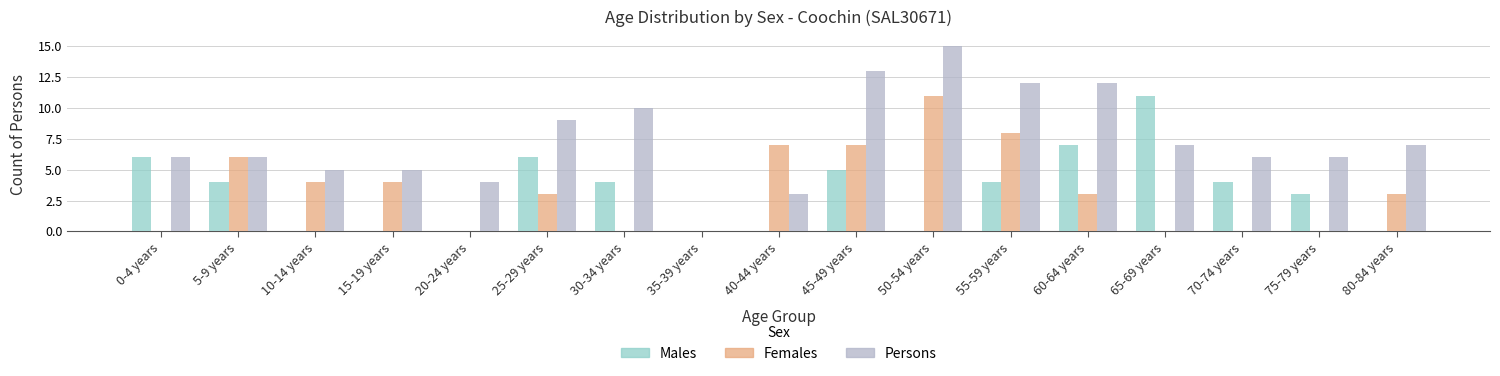

What is the sum of all Males values?

54